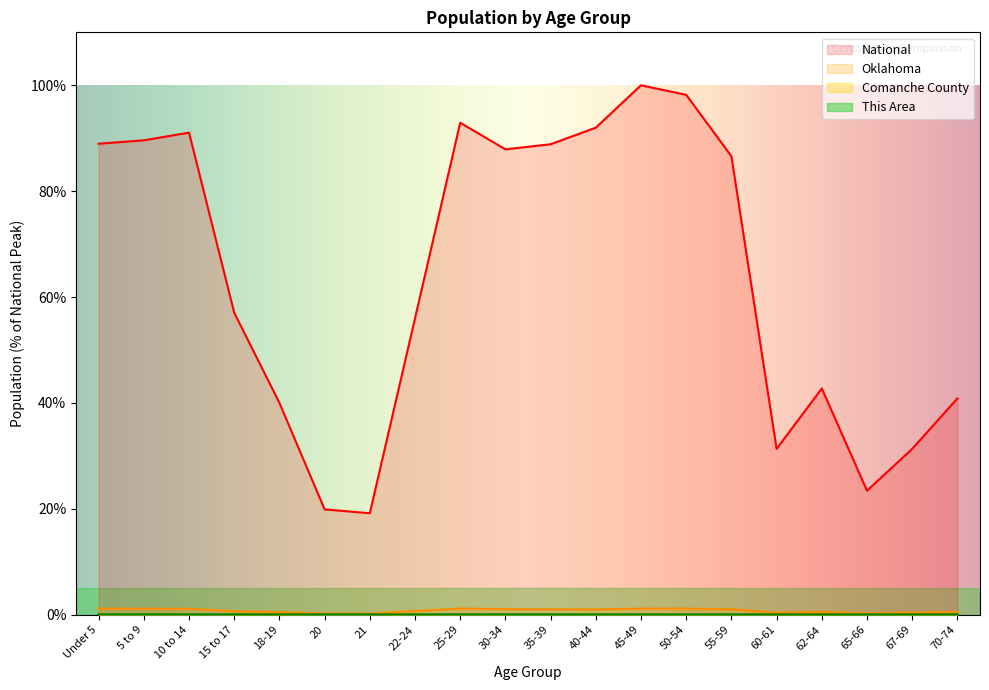

How many lines are shown in the chart?

4